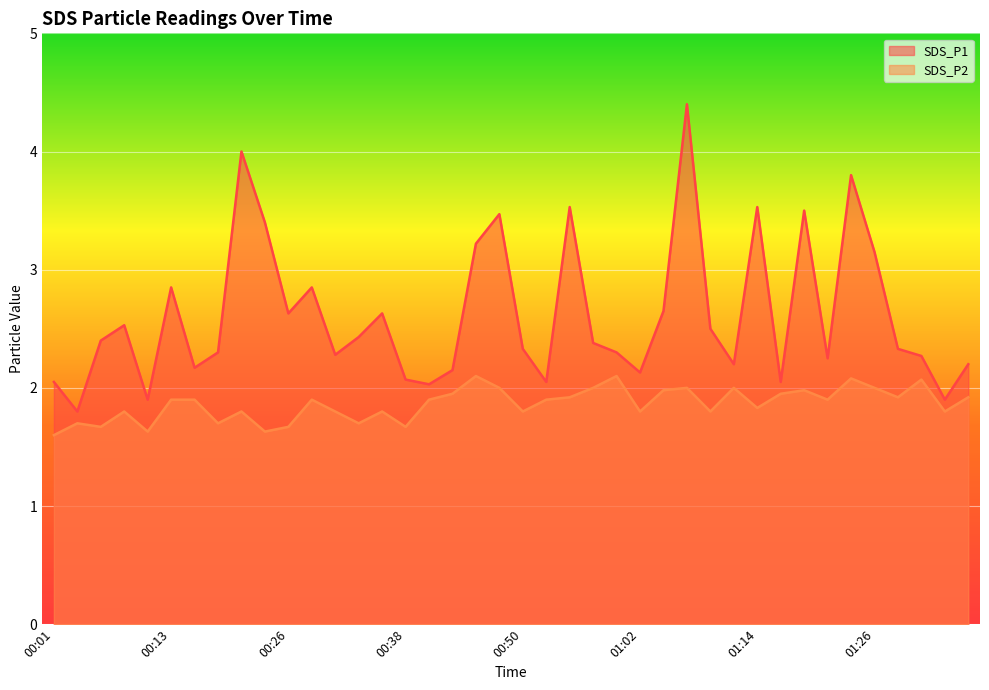

List the series in order of their overall mean, lowest first.

SDS_P2, SDS_P1